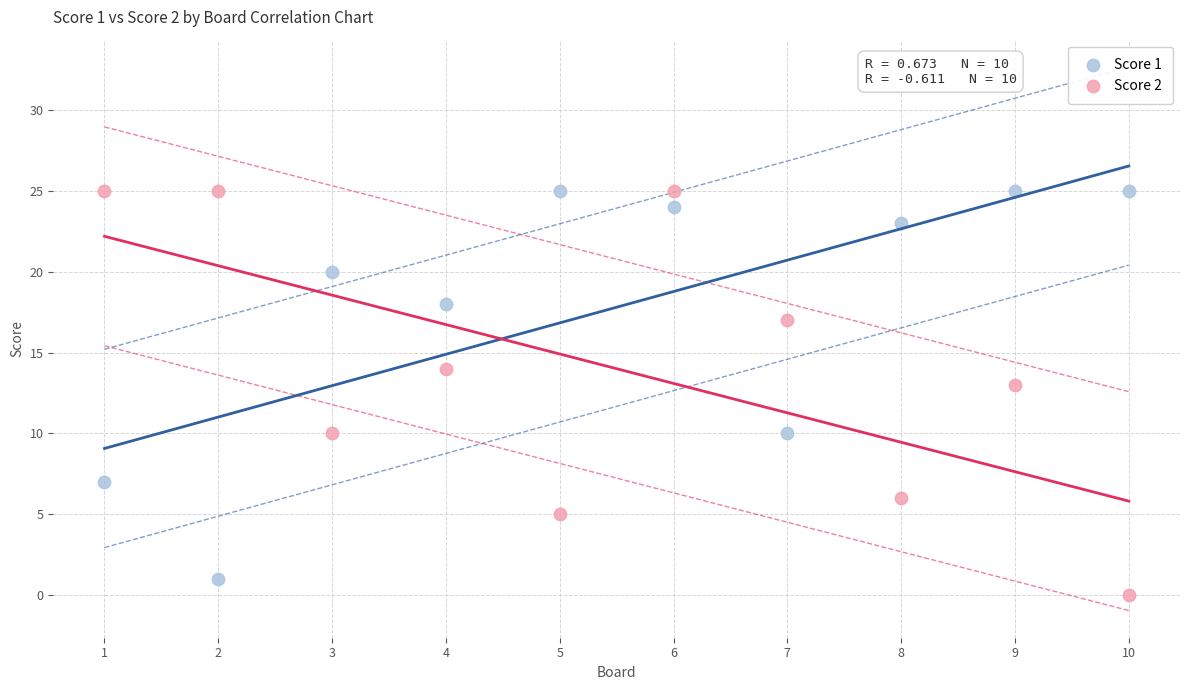

Across all series, what Y value is closest to 12?

13